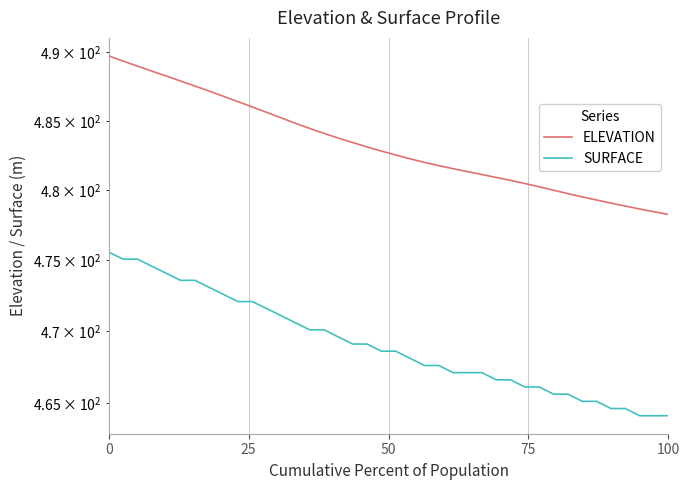

Does the chart display data point markers on the line(s)?

No